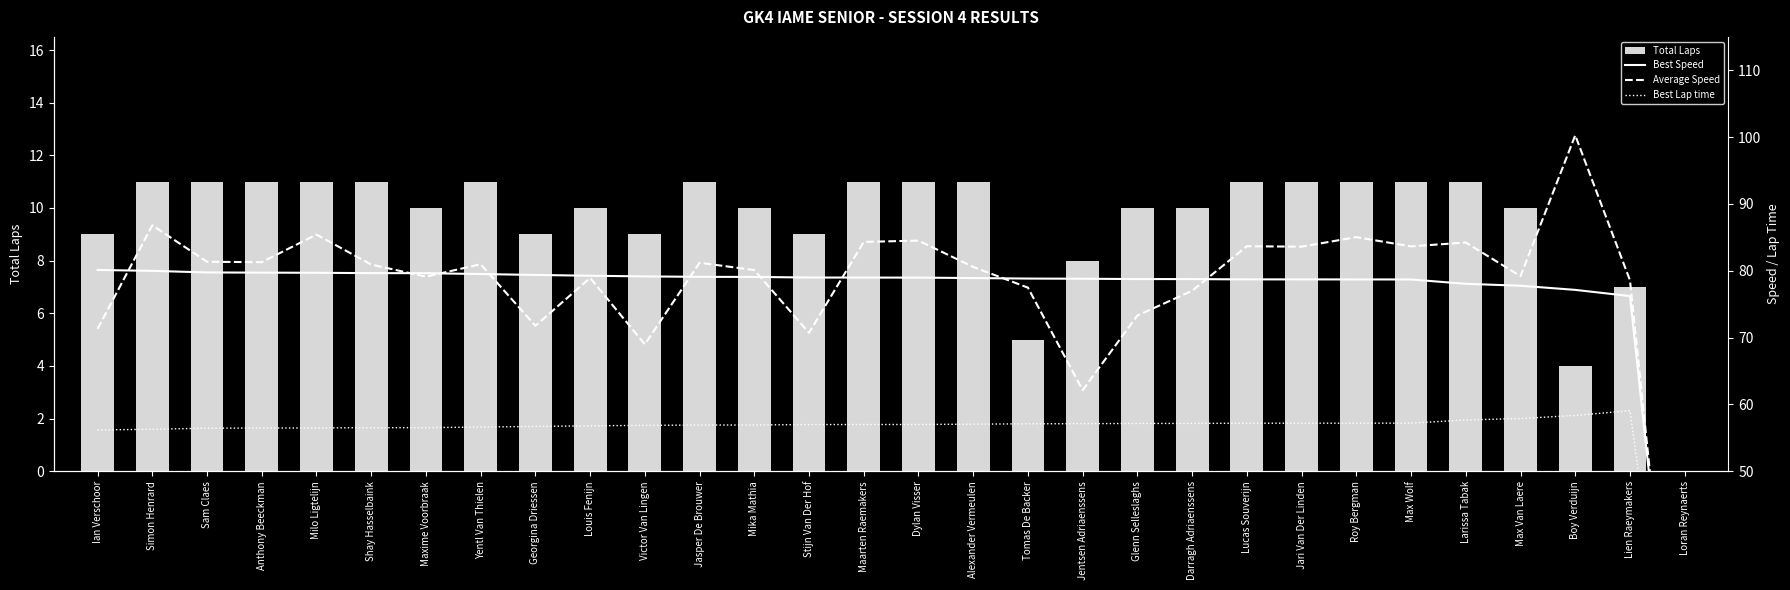

Is the value of Best Lap time at Jasper De Brouwer greater than the value of Best Speed at Dylan Visser?

No